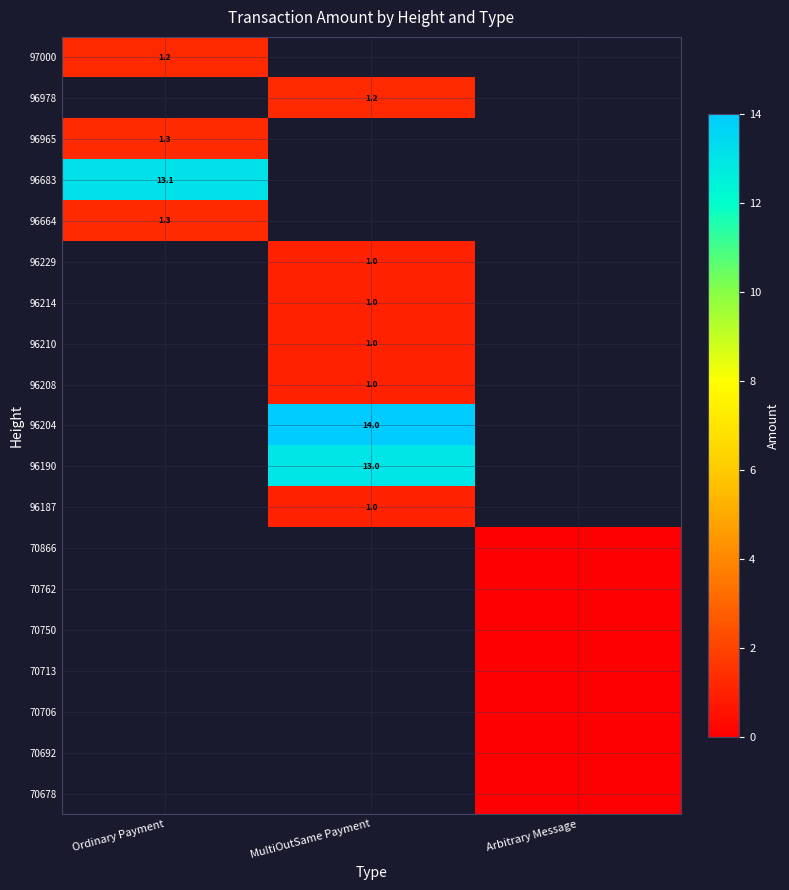

What is the spread (max minus min) of values at Ordinary Payment?

11.9